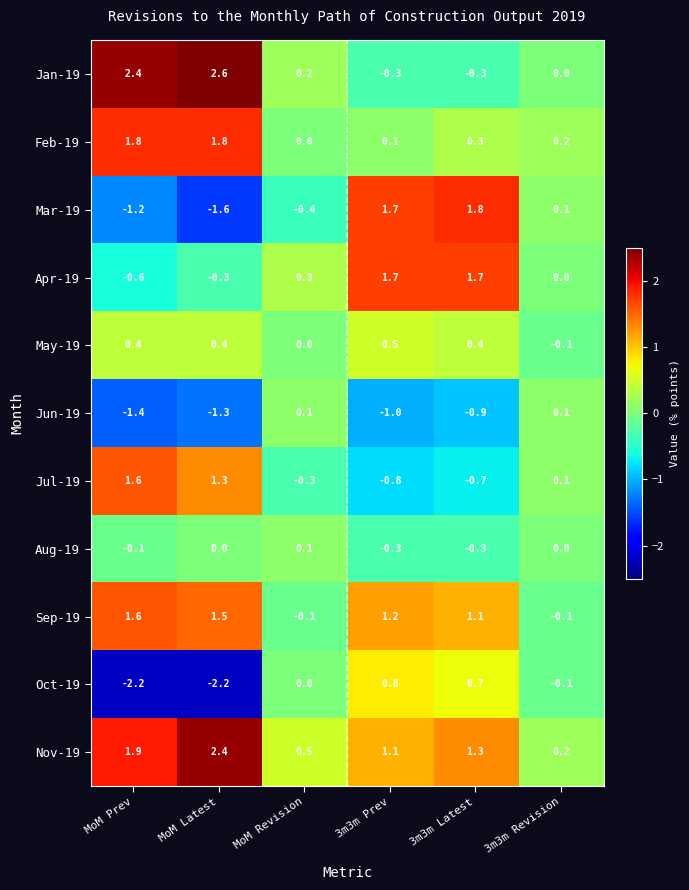

How many data points does each series have?

6